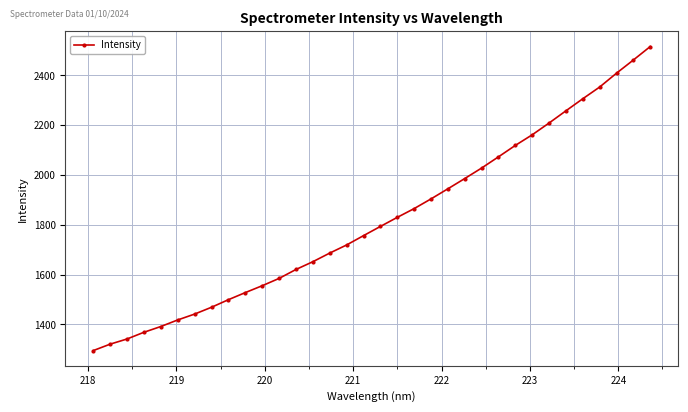

How many lines are shown in the chart?

1